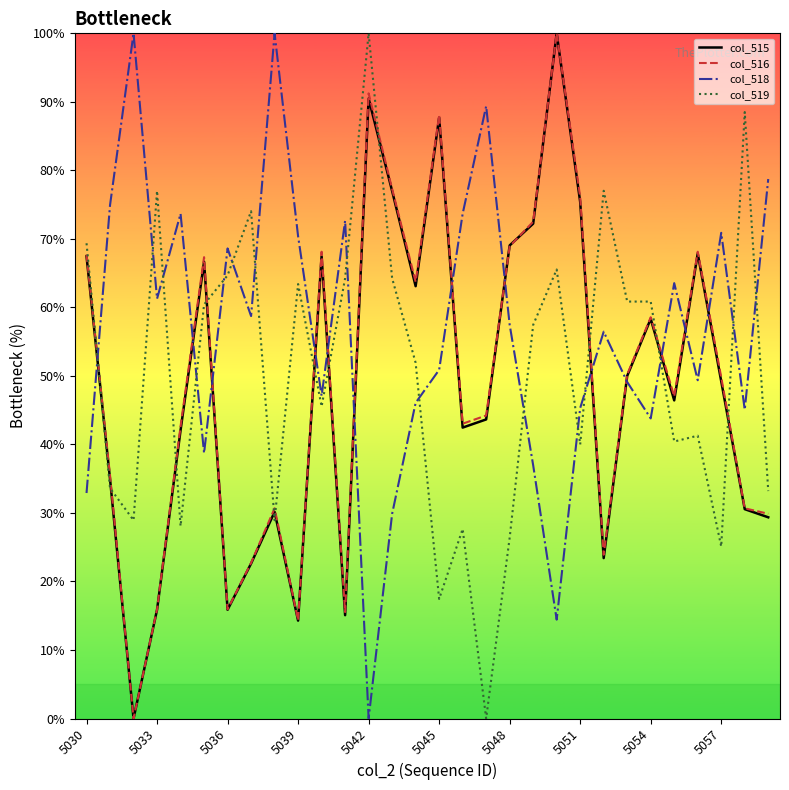

What is the difference between the maximum and second lowest values in the col_516 series?

85.7